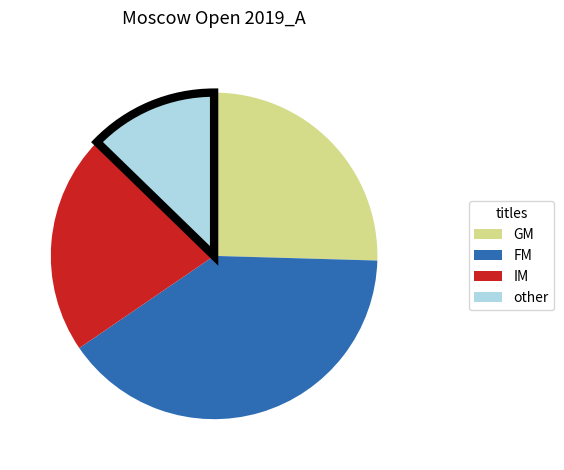

Is there any slice that represents more than half of the pie?

No